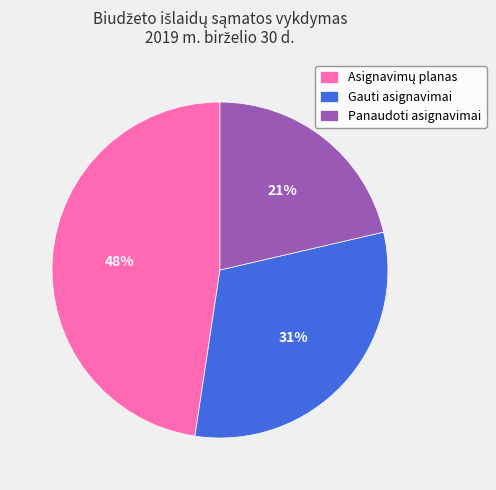

The Panaudoti asignavimai slice represents 34% of the pie. True or false?

False